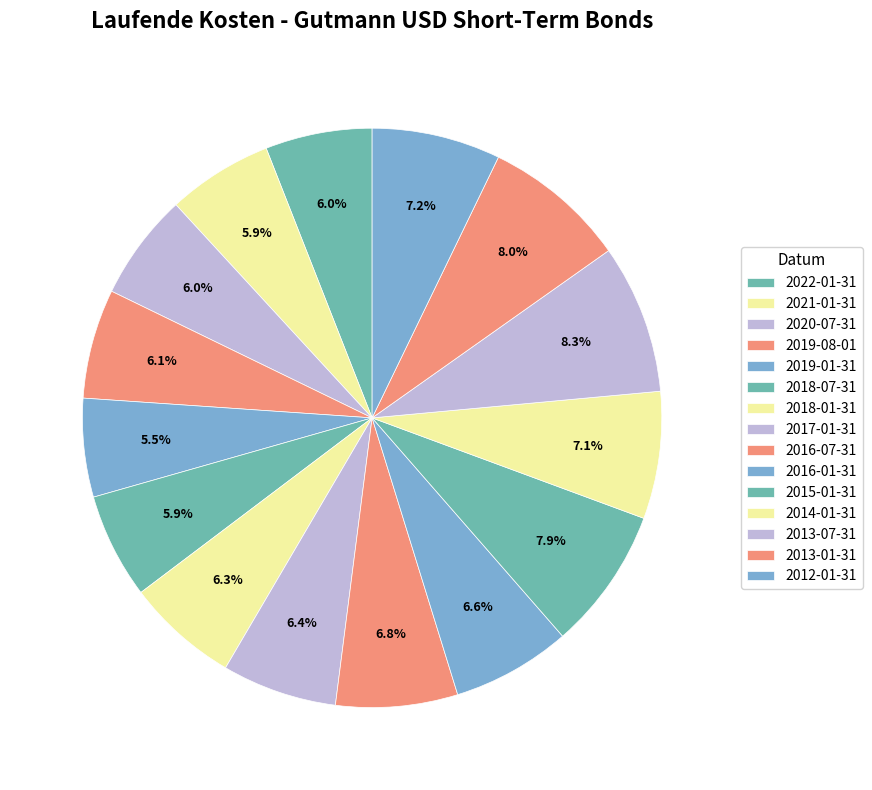

Does 2013-01-31 account for over 50% of the chart?

No